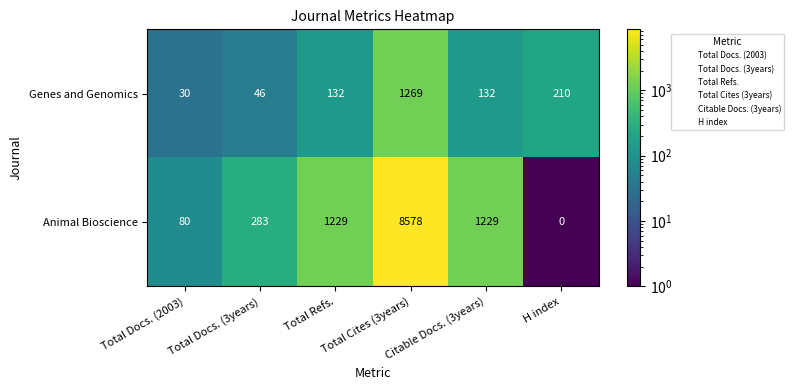

What is the total value across all series at Citable Docs. (3years)?

1361